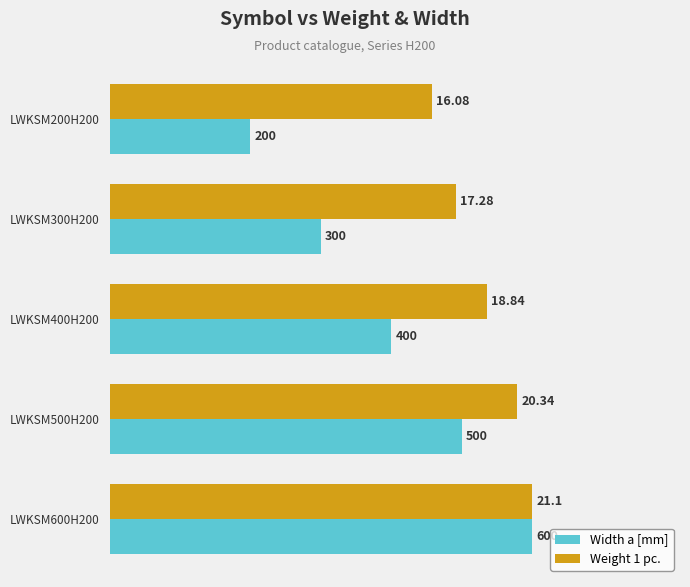

Rank the series by their maximum value, from highest to lowest.

Width a [mm], Weight 1 pc.